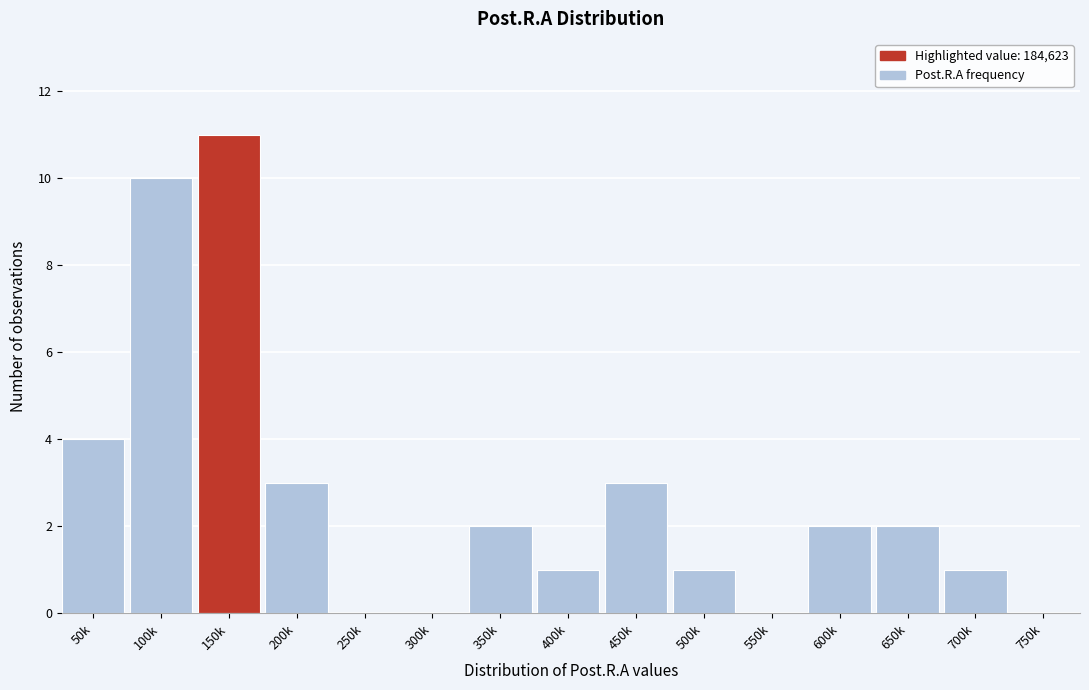

Reading left to right, transcribe all the data shown in this chart.

50k=4	100k=10	150k=11	200k=3	250k=0	300k=0	350k=2	400k=1	450k=3	500k=1	550k=0	600k=2	650k=2	700k=1	750k=0